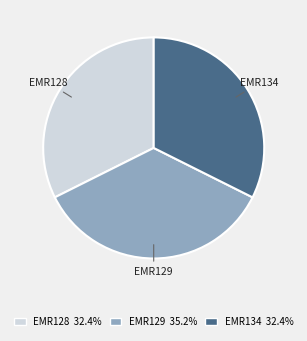

The EMR128 slice represents 46% of the pie. True or false?

False